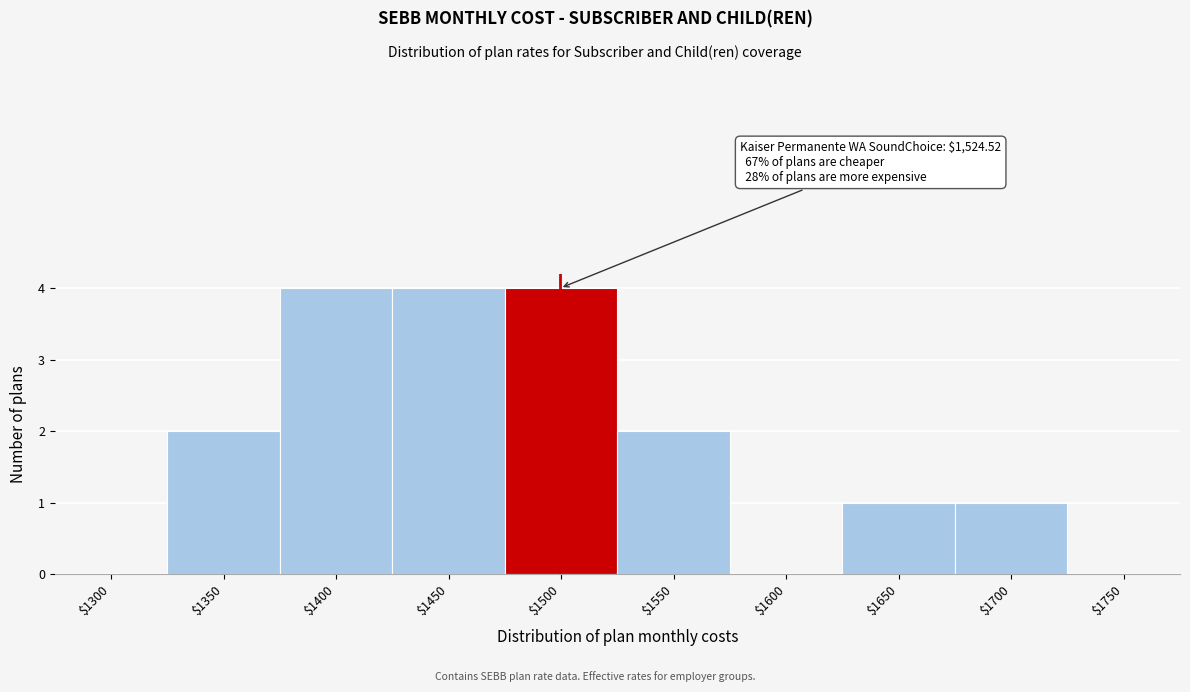

Is it true that the value at $1450 is 4?

True